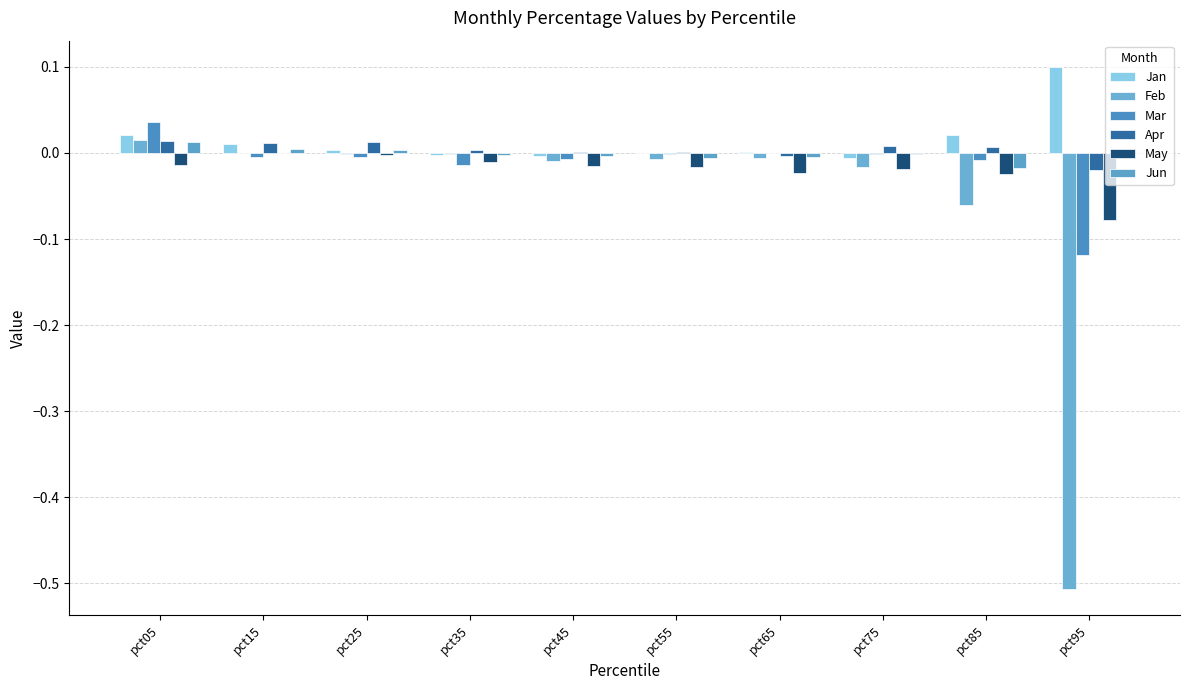

How many groups of bars are there?

10